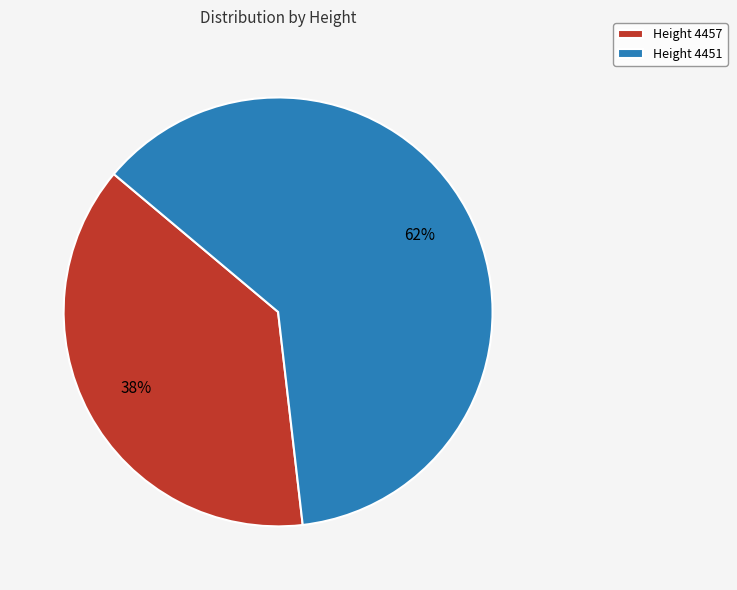

Is there any slice that represents more than half of the pie?

Yes